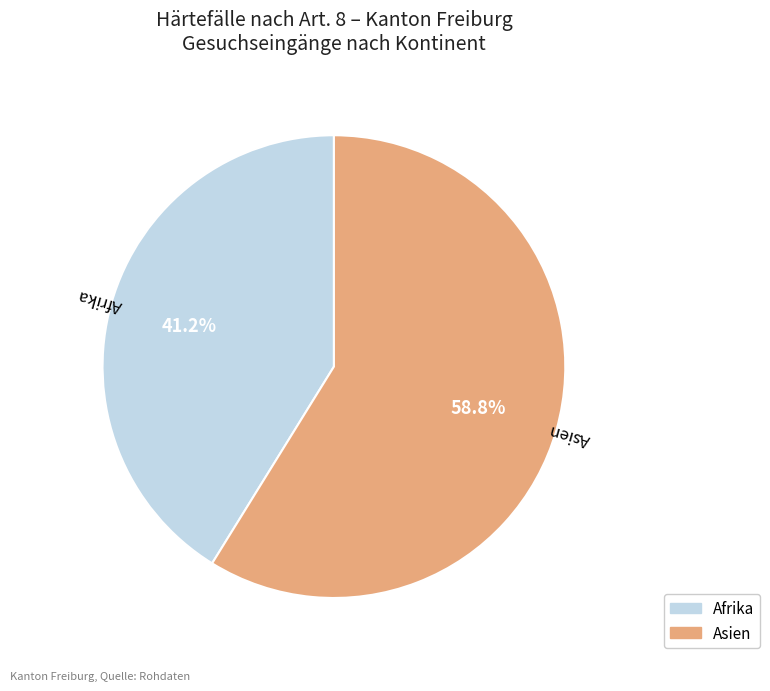

How much of the chart is everything except Asien?

41.2%